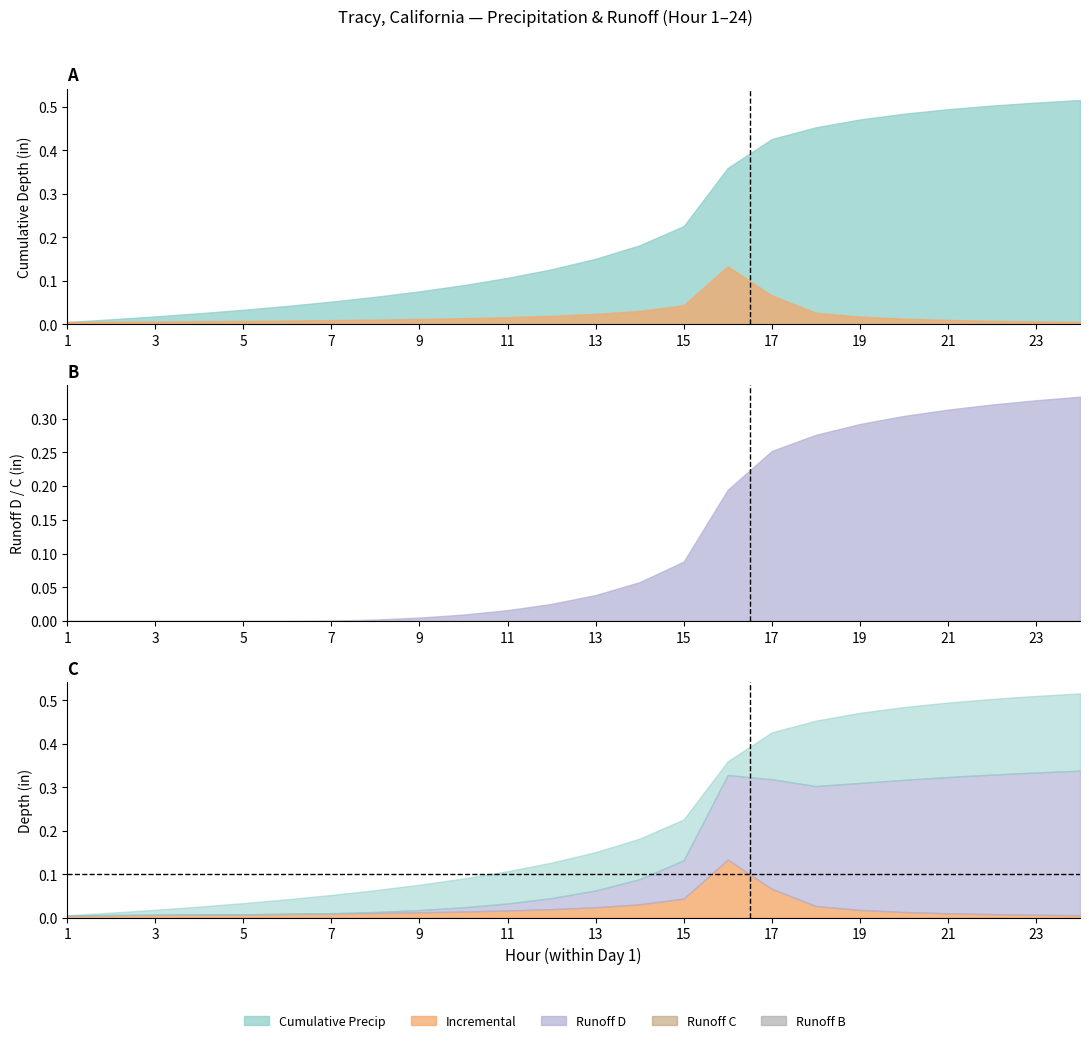

Which series has the largest total across all categories?

Cumulative Precip